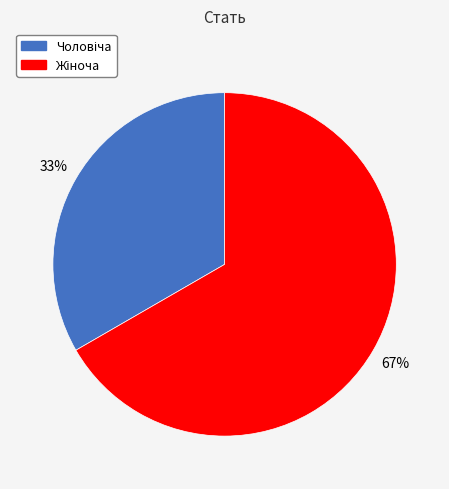

Count the number of slices in the pie.

2